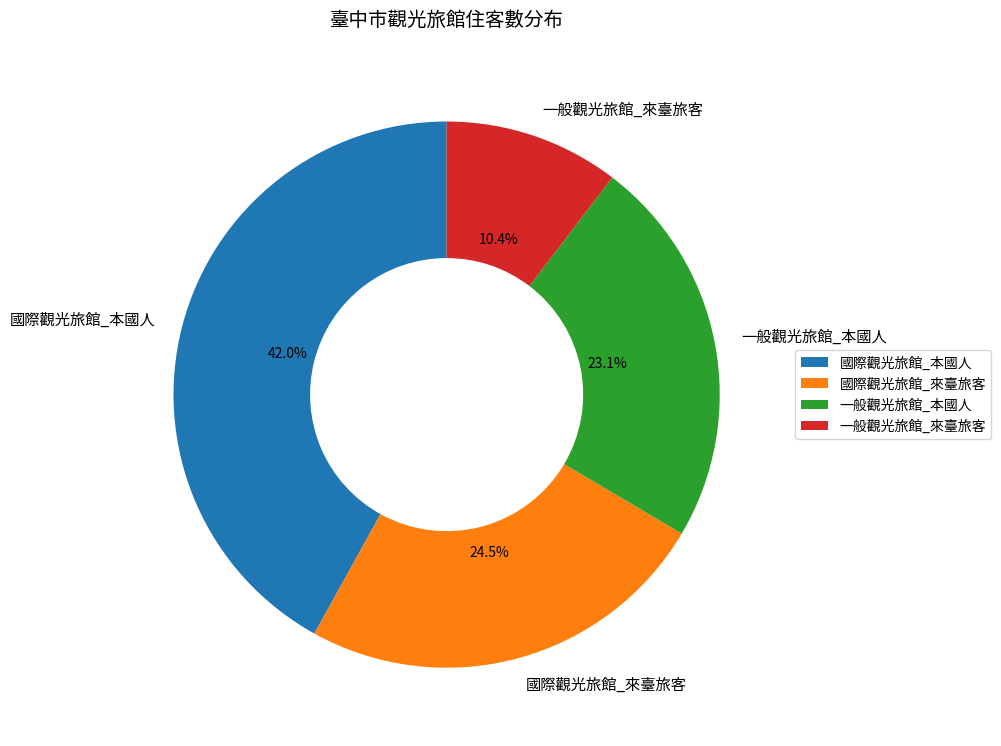

To the nearest percent, what is the difference between the 一般觀光旅館_來臺旅客 and 國際觀光旅館_本國人 slice percentages?

32%